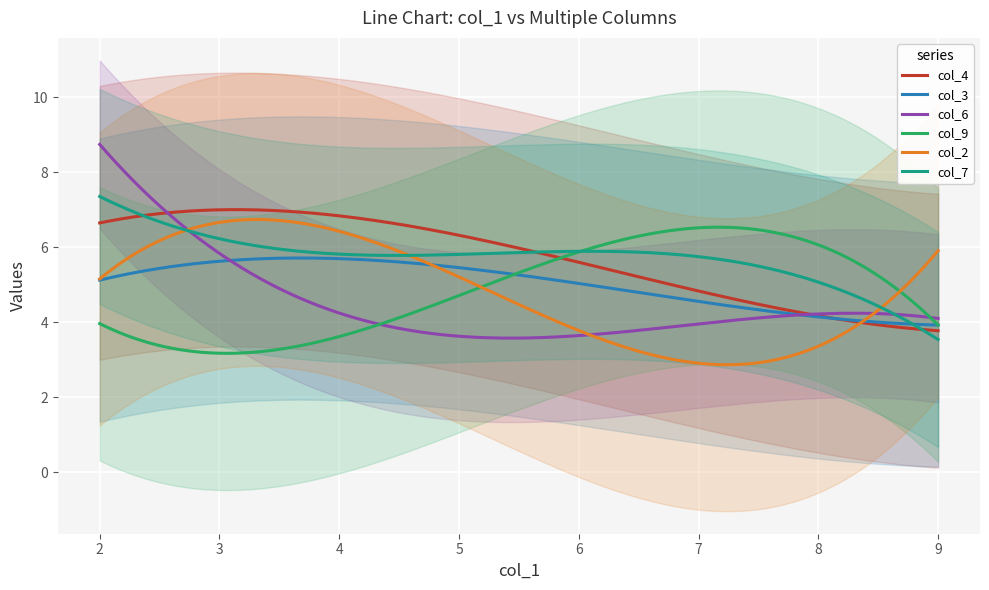

Which series changed the most between 5 and 8?

col_4